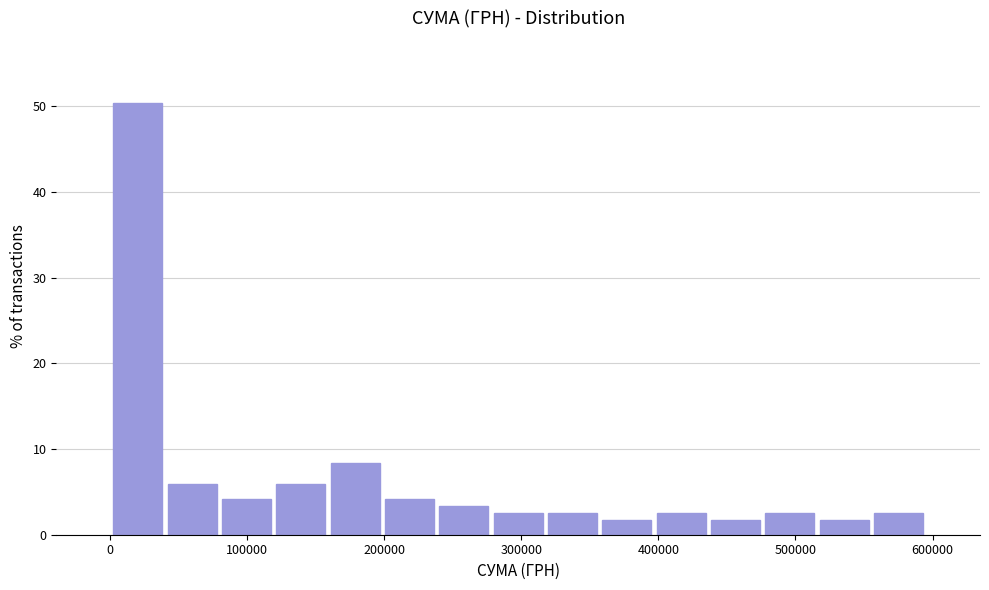

Read against the x-axis, roughly where is the centre of the tallest bar?

20000